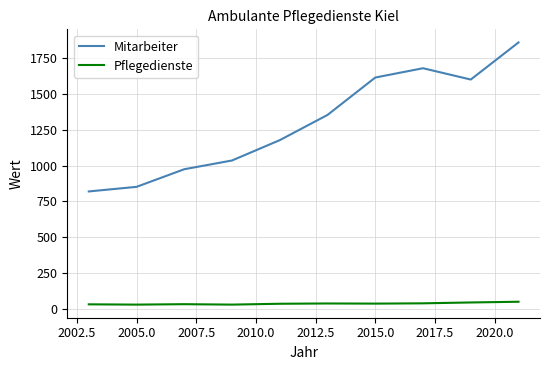

Rank the series by their maximum value, from lowest to highest.

Pflegedienste, Mitarbeiter